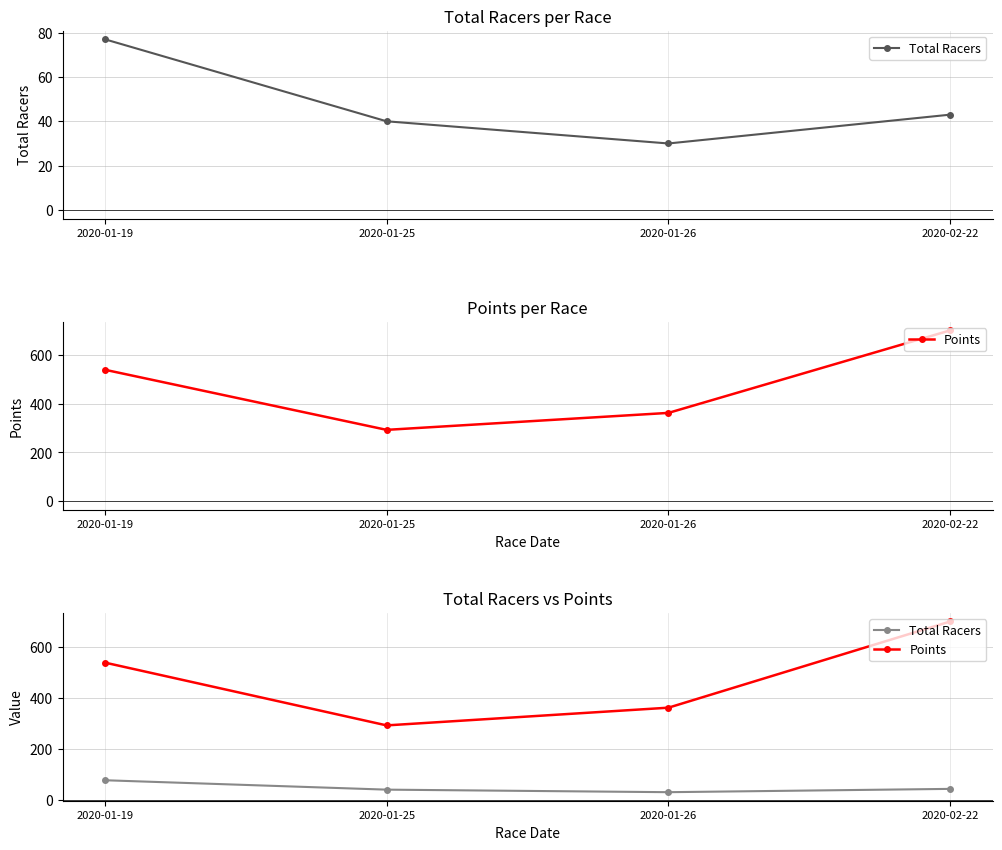

True or false: Total Racers and Points intersect in this chart.

False